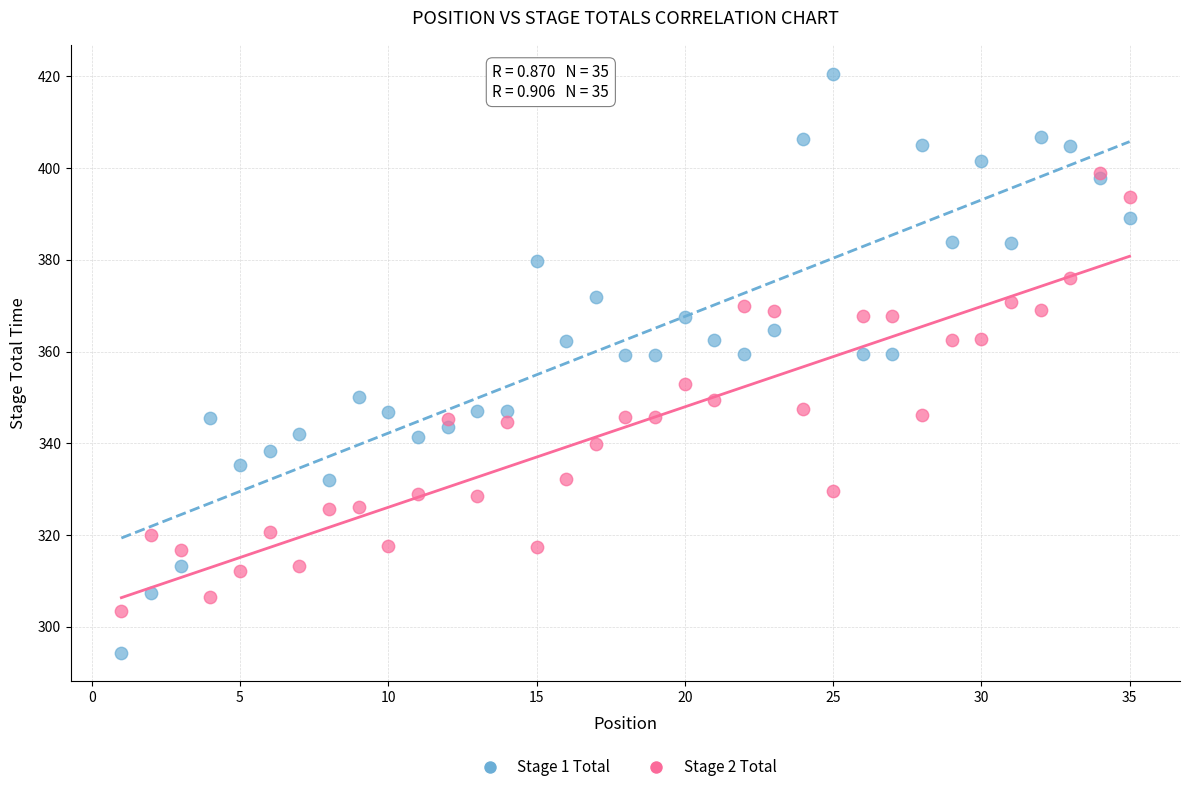

Which series reaches the maximum Y coordinate?

Stage 1 Total